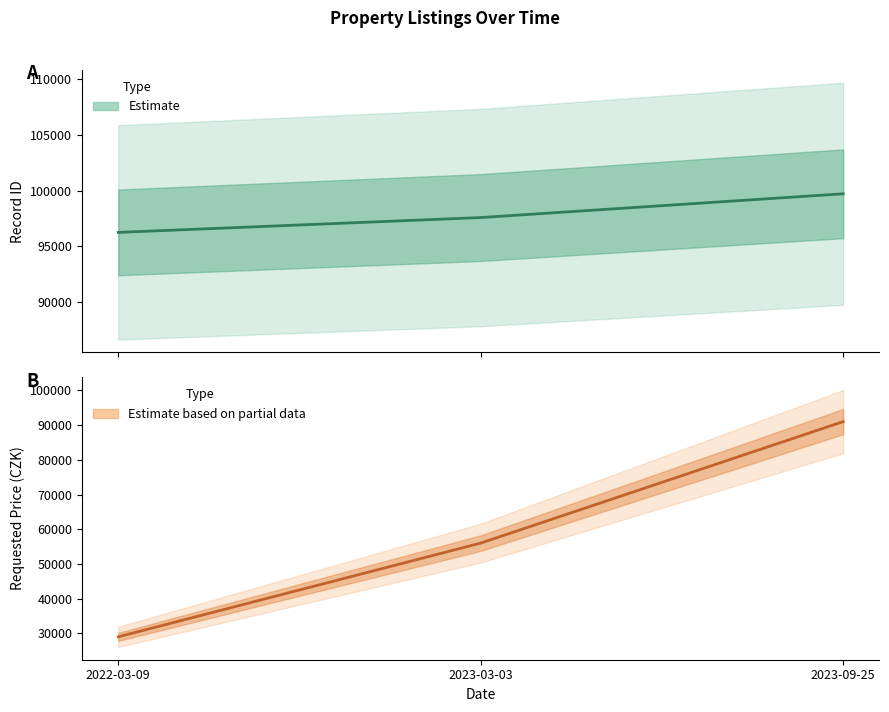

At which category is the sum across all series the highest?

2023-09-25